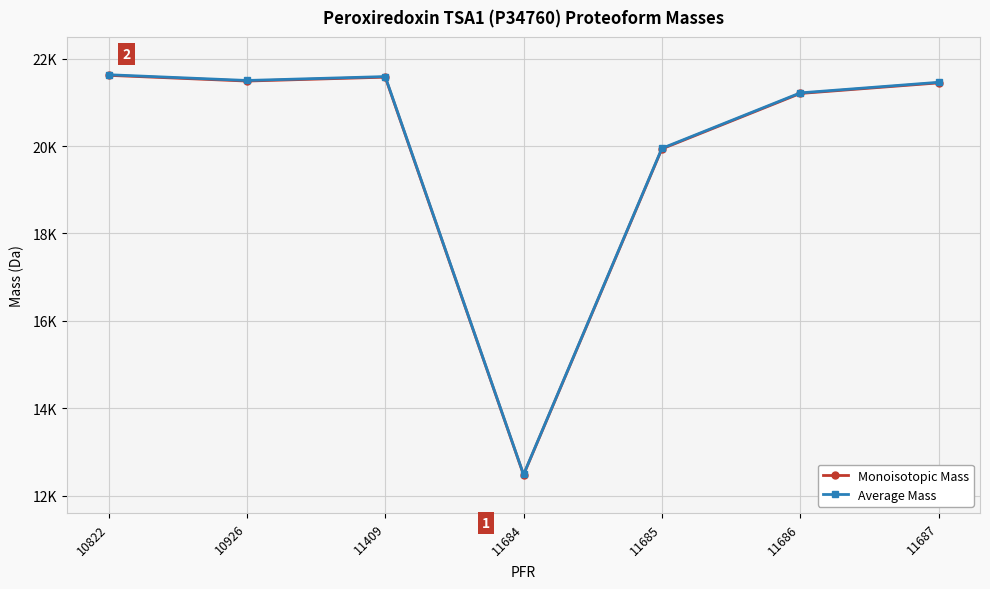

True or false: Average Mass has more than 1 interior local peaks.

False